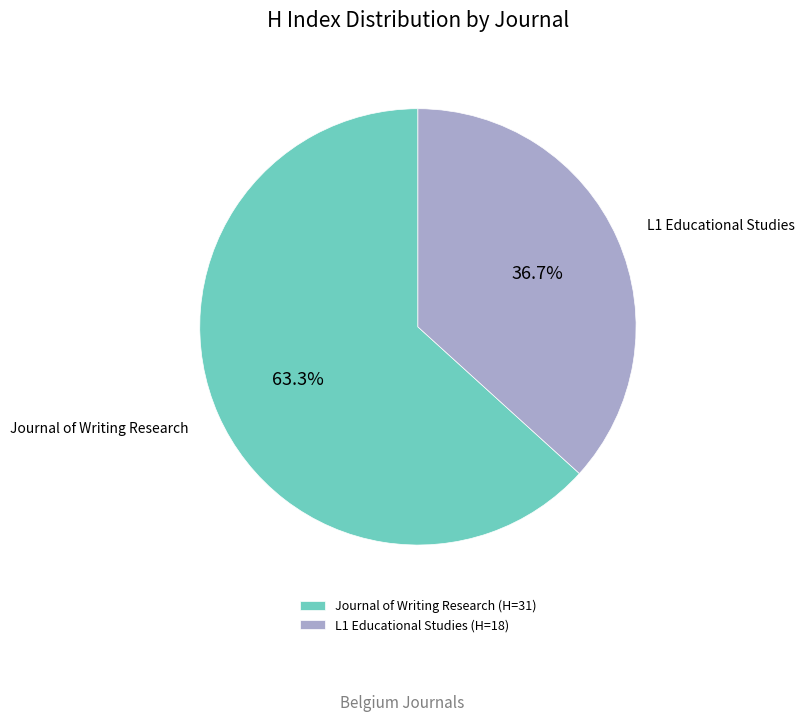

What percentage is NOT represented by Journal of Writing Research (H=31)?

36.7%